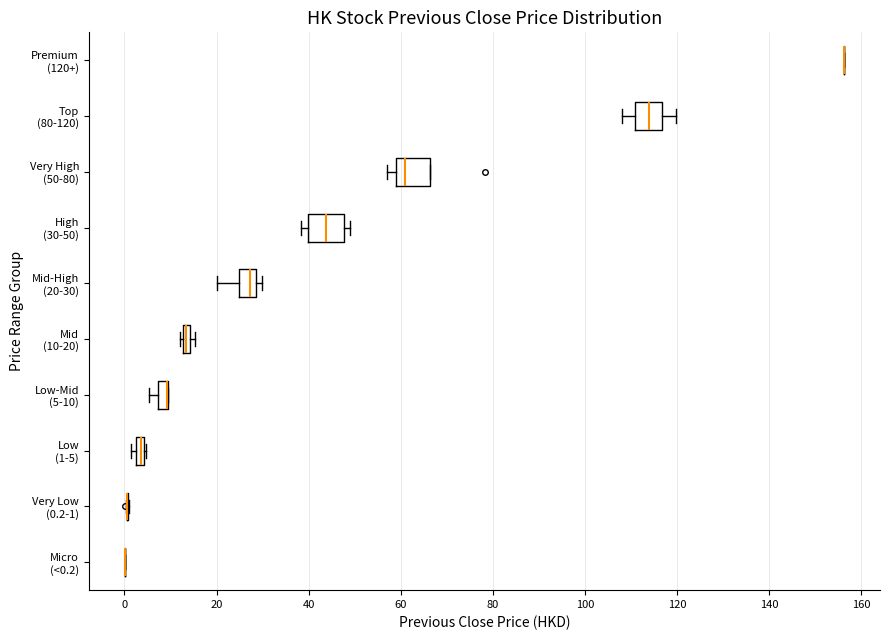

Where is the right edge of the box for Mid (10-20) on the x-axis? The values are not printed on the chart, so give them approximately, as read against the axis.

14